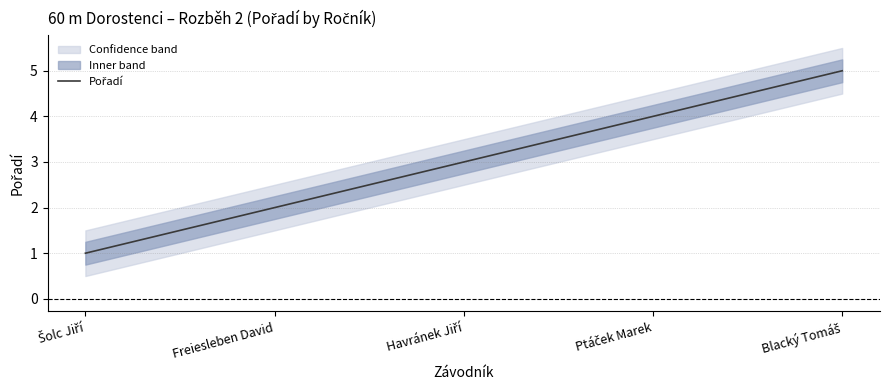

Does the chart have visible grid lines?

Yes